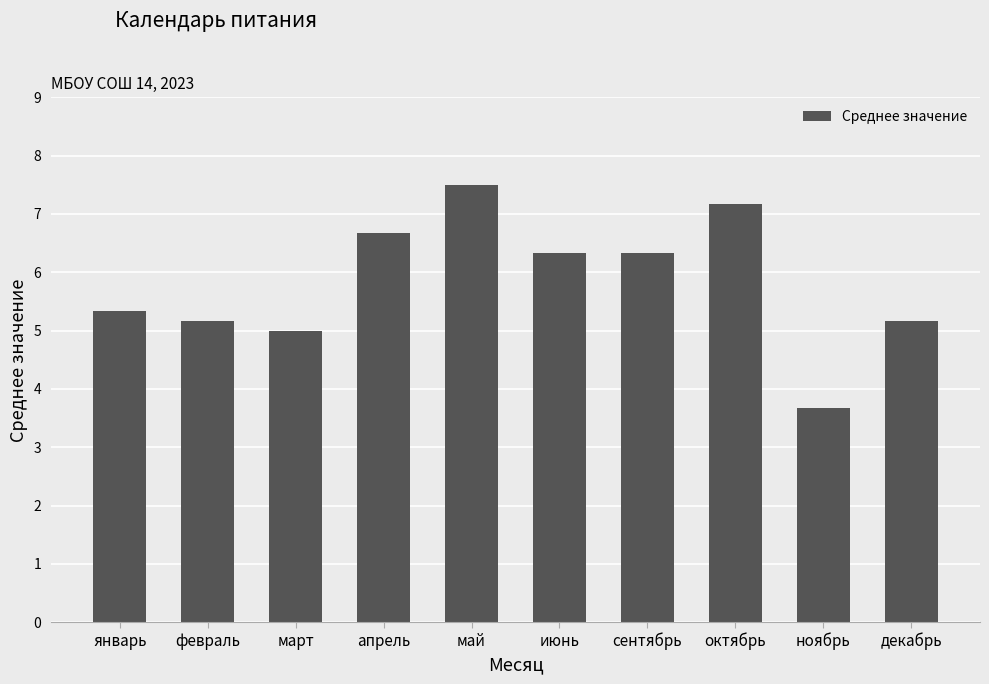

Reading left to right, extract all data points from this chart.

5.3	5.2	5.0	6.7	7.5	6.3	6.3	7.2	3.7	5.2